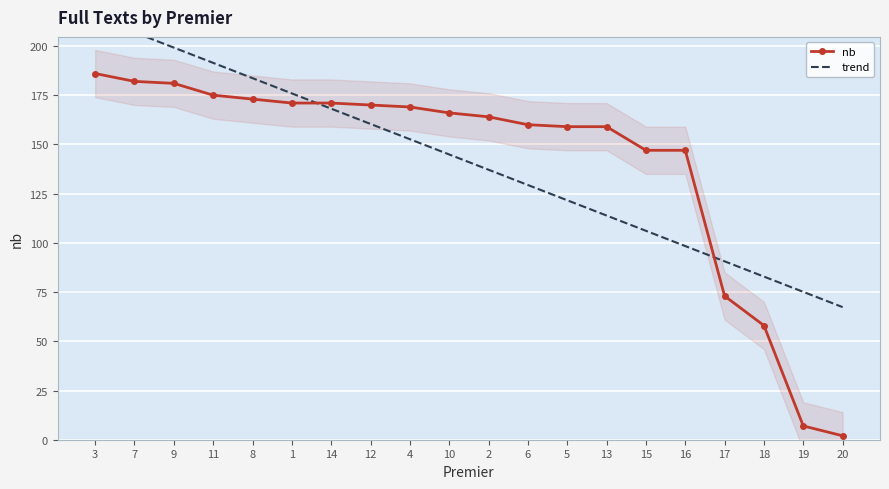

How many lines are shown in the chart?

2